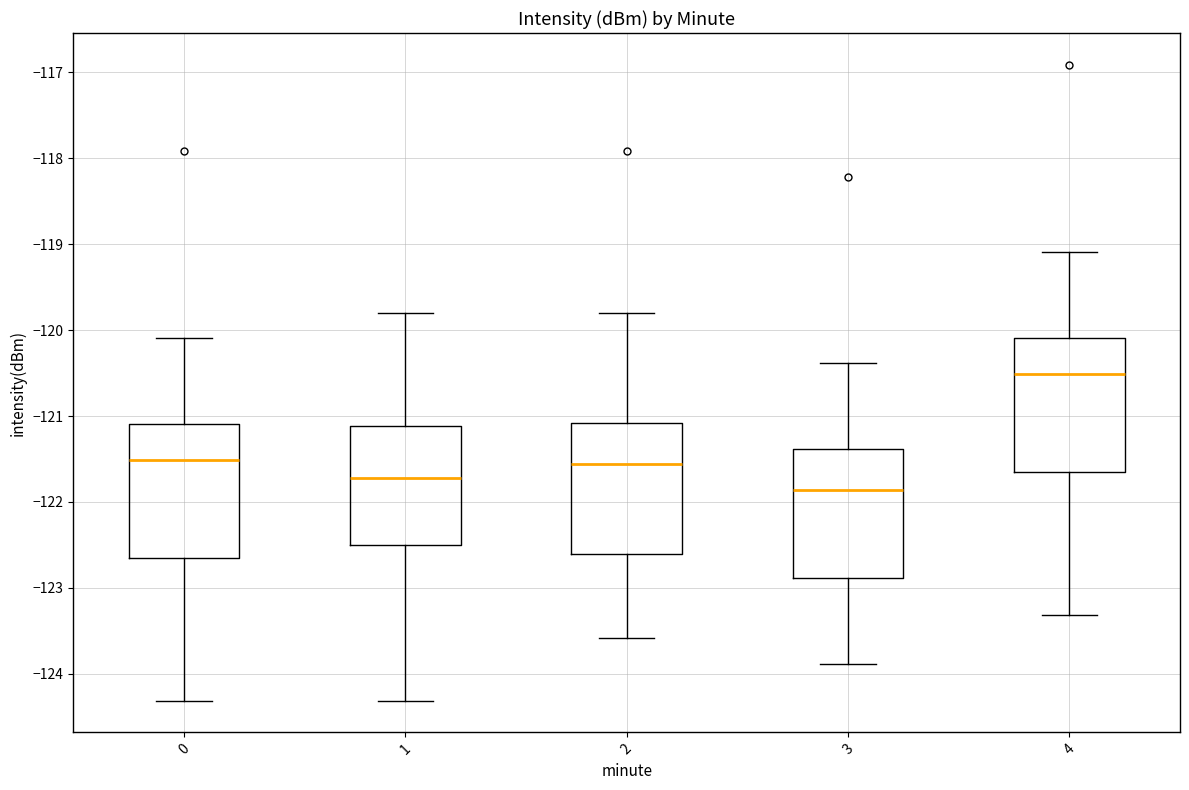

Where does the median line of the box at x = 0 sit on the y-axis? The values are not printed on the chart, so give them approximately, as read against the axis.

-121.5